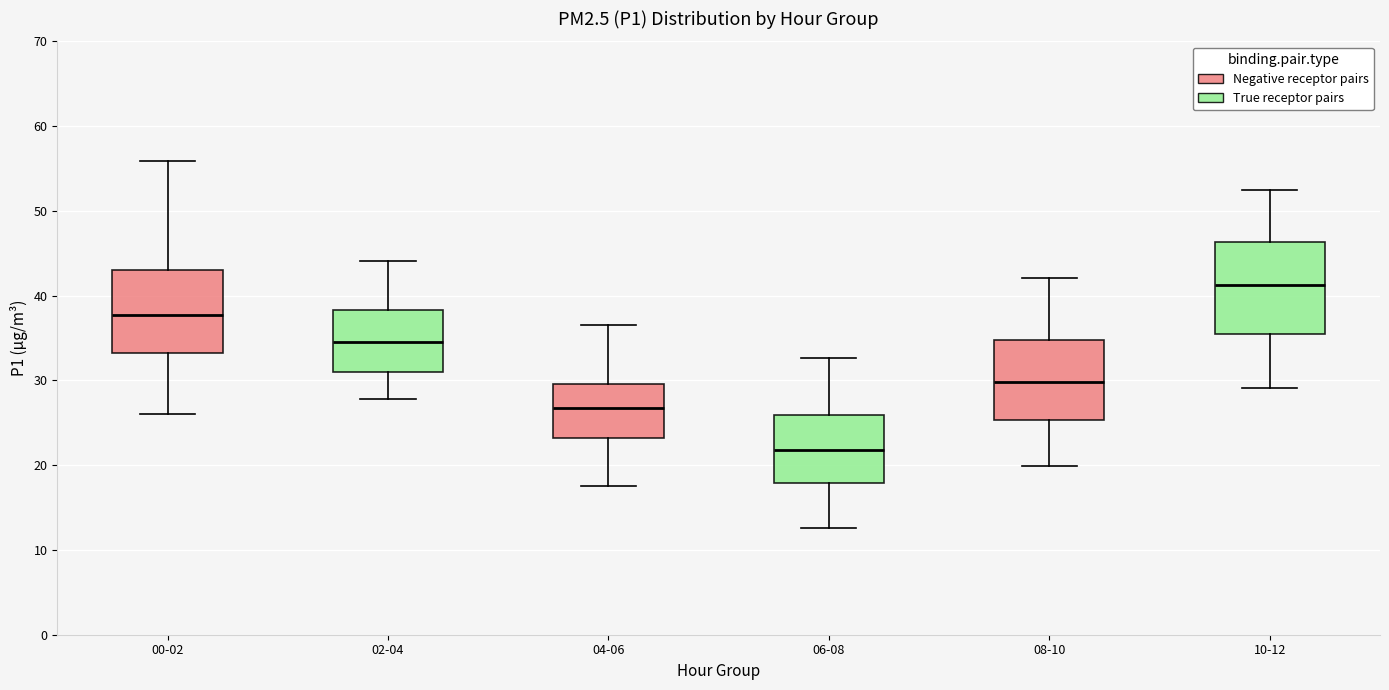

Where does the lower whisker of the box for 00-02 end on the y-axis? The values are not printed on the chart, so give them approximately, as read against the axis.

26